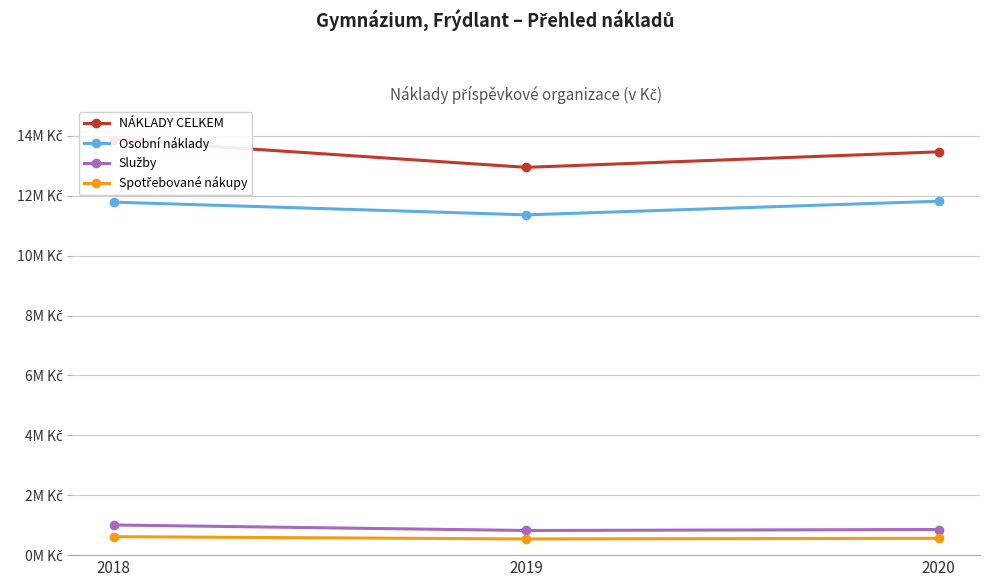

What is the sum of all NÁKLADY CELKEM values?

40290710